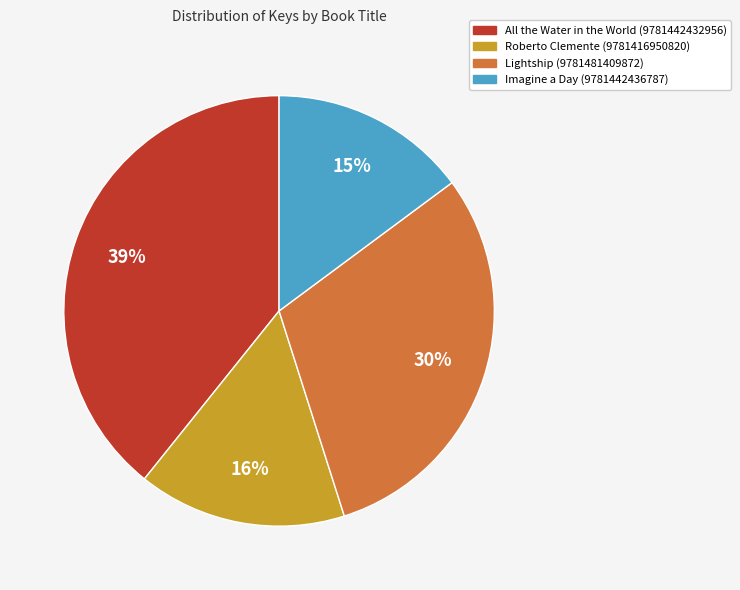

What is the largest slice in the pie chart?

All the Water in the World (9781442432956)